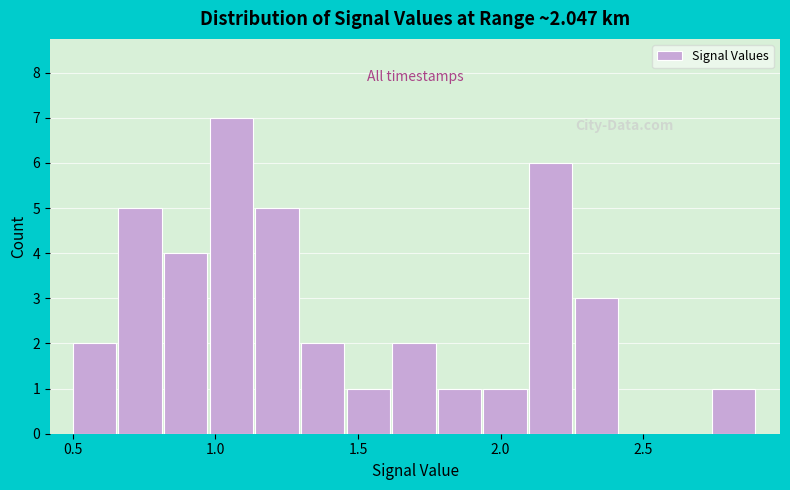

Around what value on the x-axis is the tallest bar? Give the approximate position of its centre, as read against the axis.

1.05